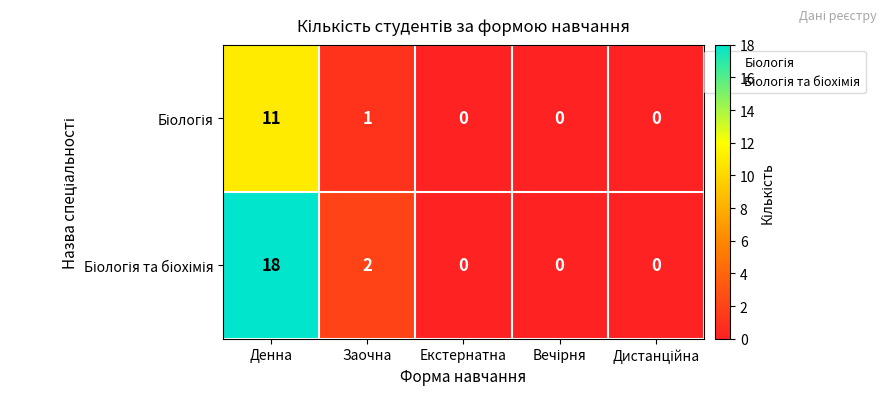

At how many categories does at least one series exceed 5?

1